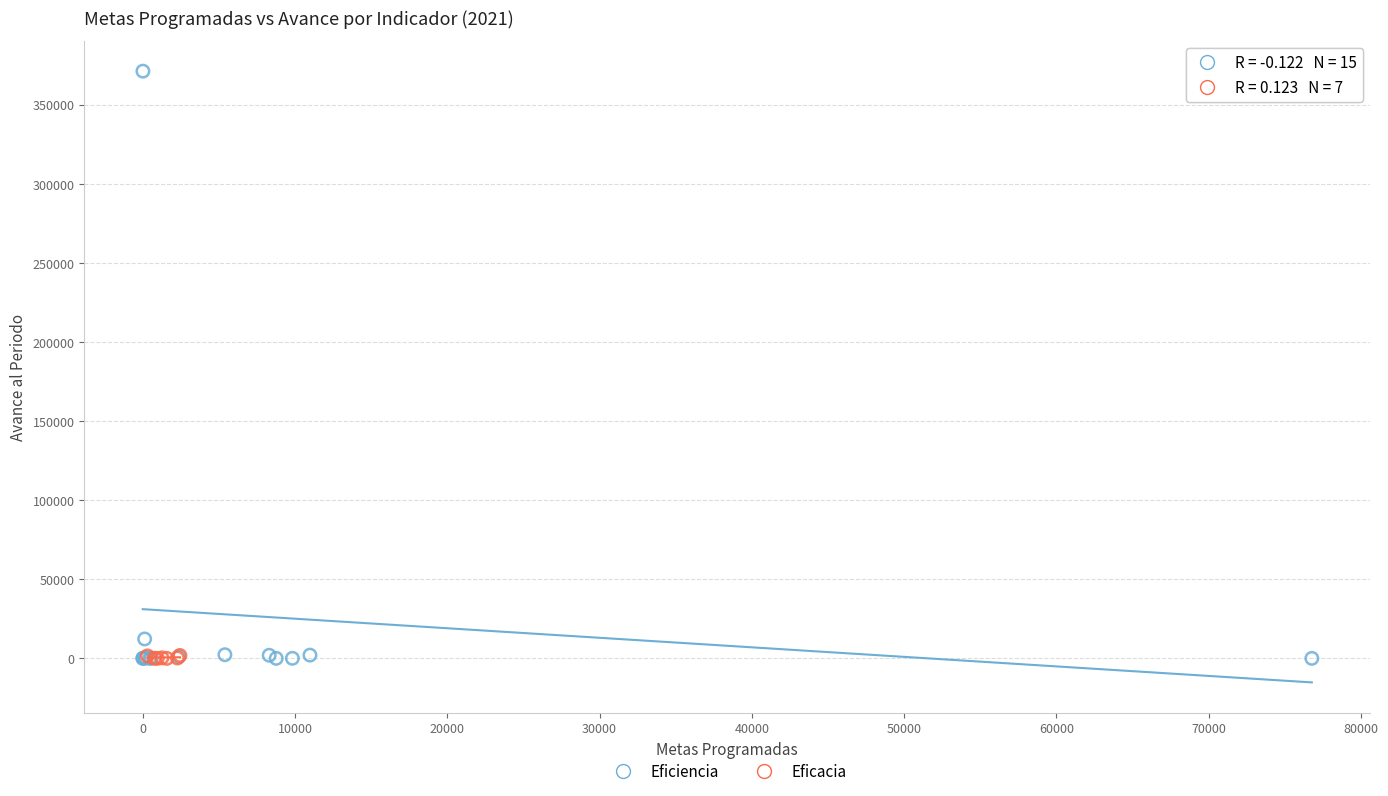

Which series reaches the maximum Y coordinate?

Eficiencia